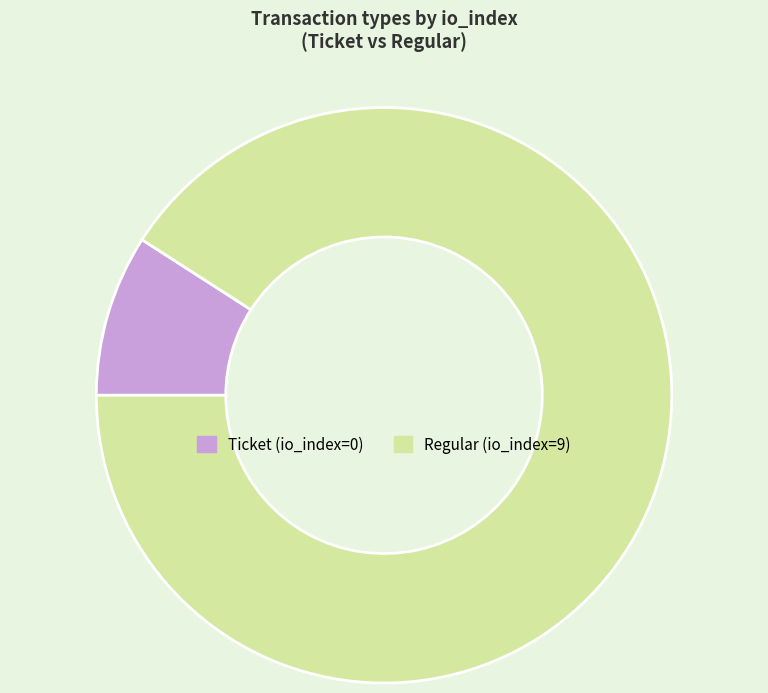

Rank the categories by value from lowest to highest.

Ticket, Regular